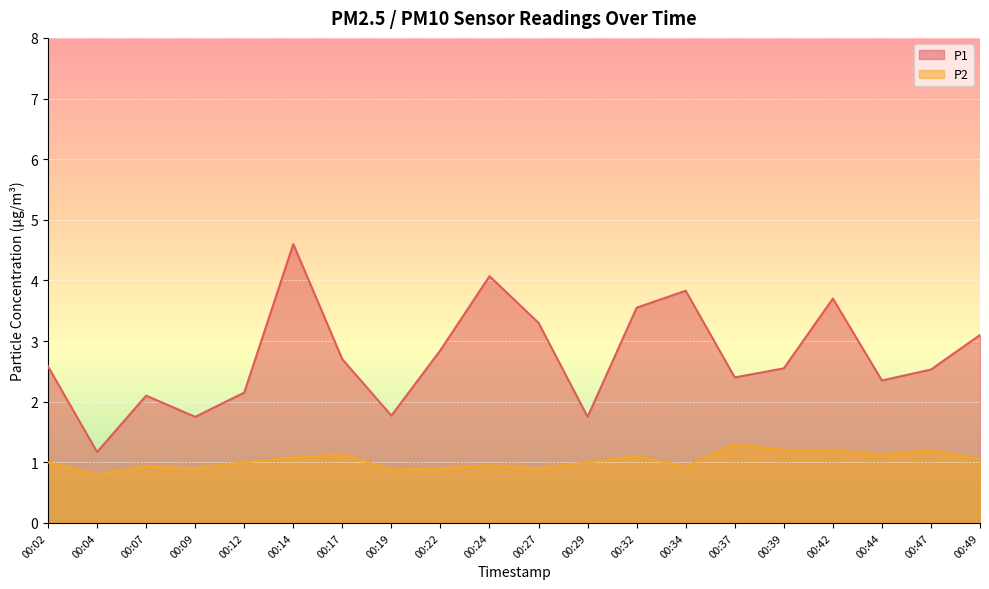

How many values in the P2 series are below 1?

8